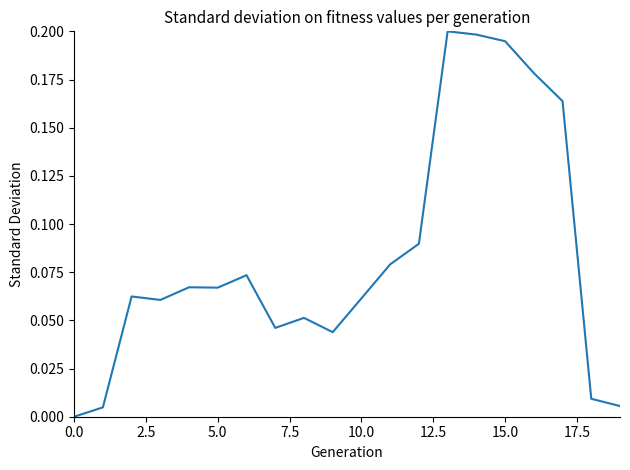

What is the average value?

0.1